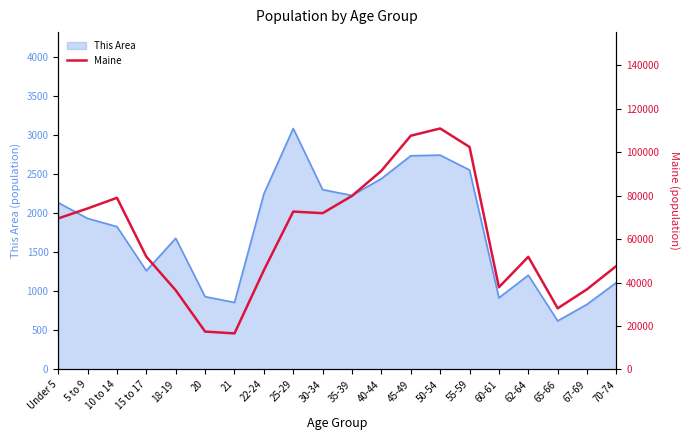

What is the sum of all values?

1229932